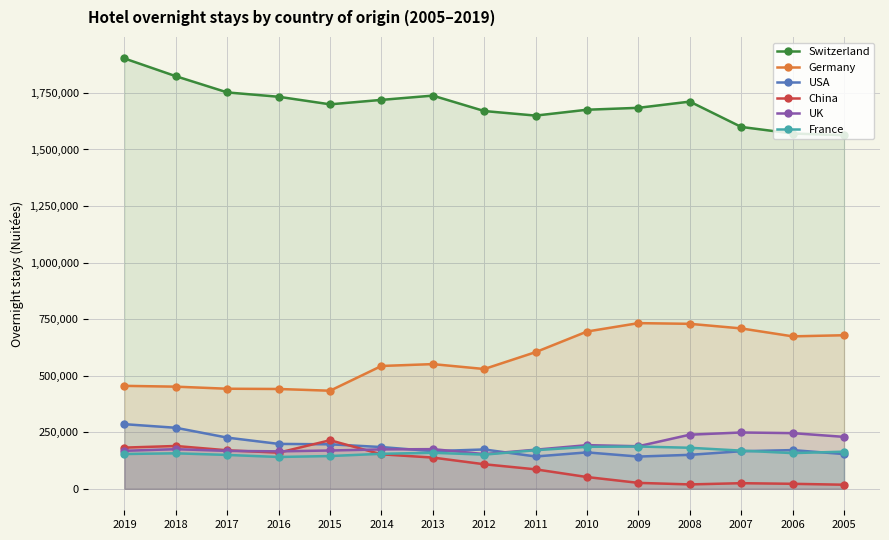

How many lines are shown in the chart?

6